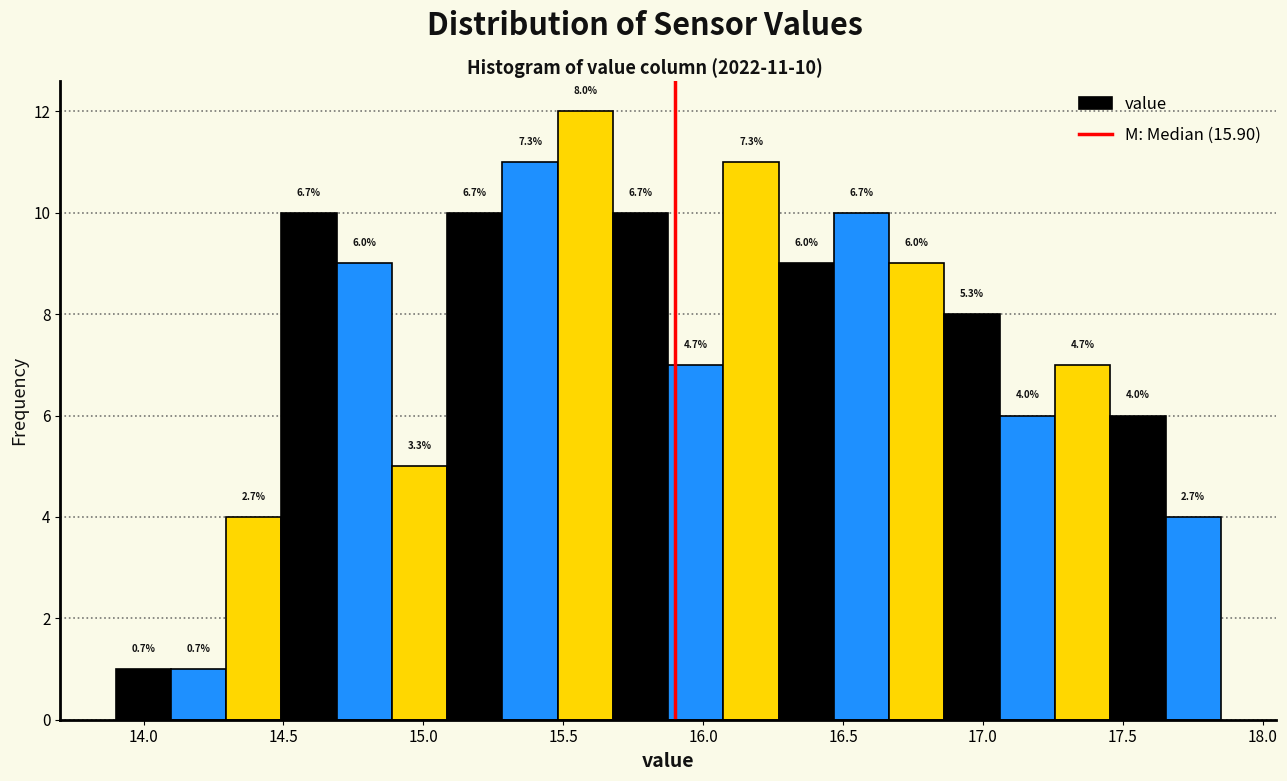

Read against the x-axis, roughly where is the centre of the tallest bar?

15.60